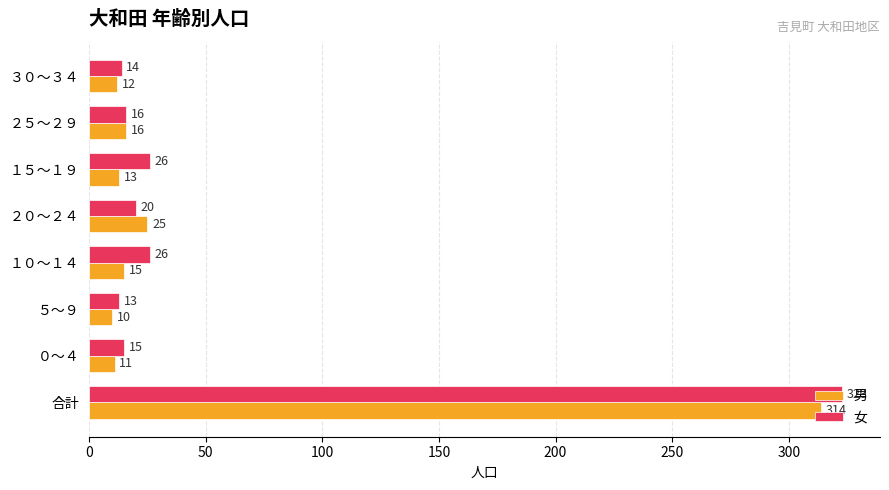

What is the difference between the second highest and second lowest values in the 男 series?

14